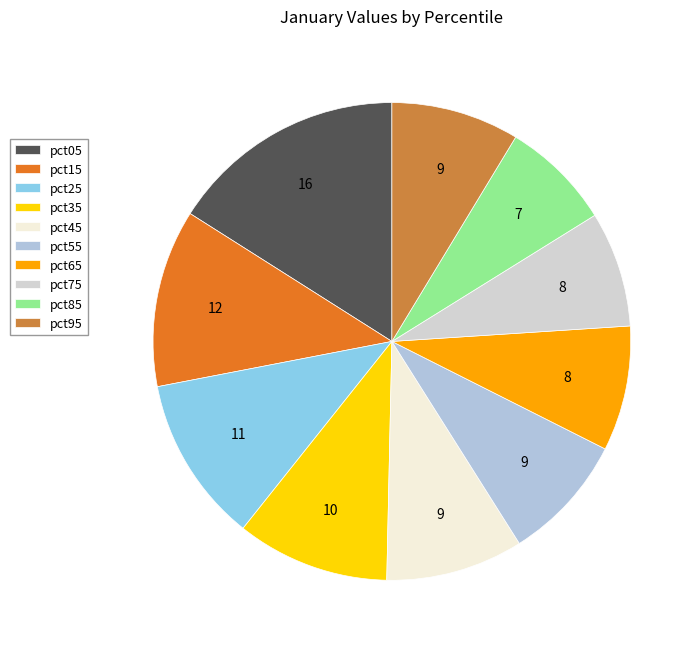

Approximately how many times larger is the value at pct75 compared to pct65?

0.9